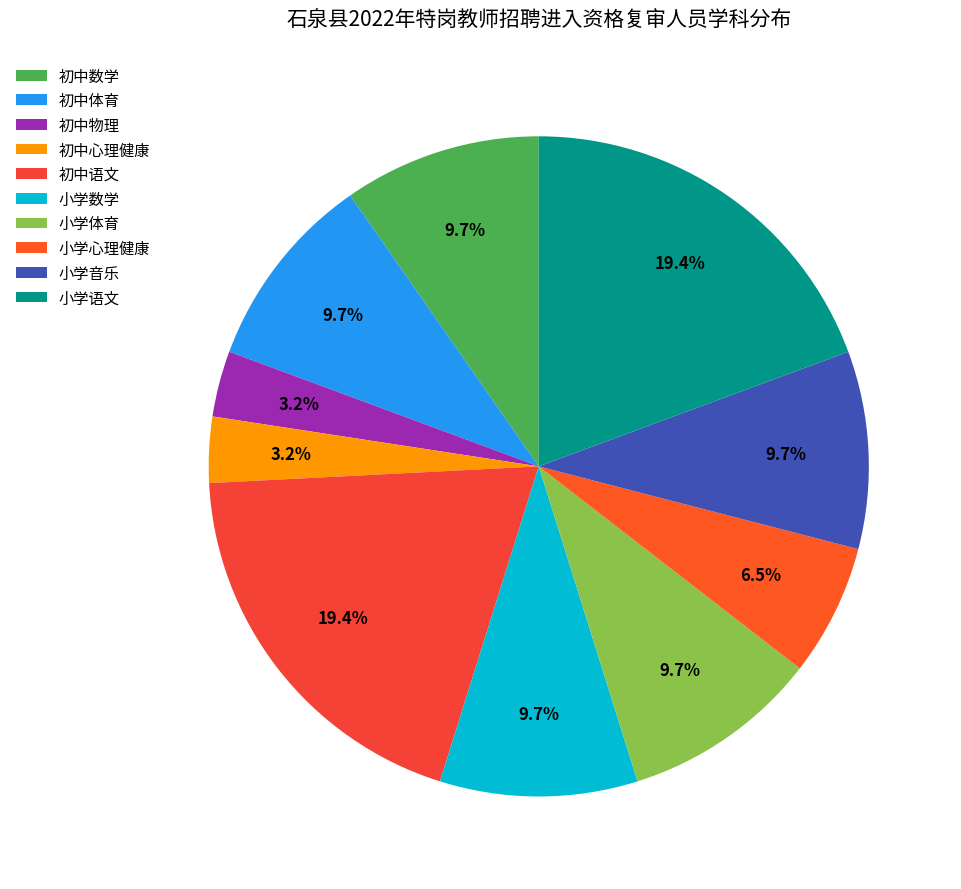

True or false: 小学心理健康 accounts for 20% of the total.

False